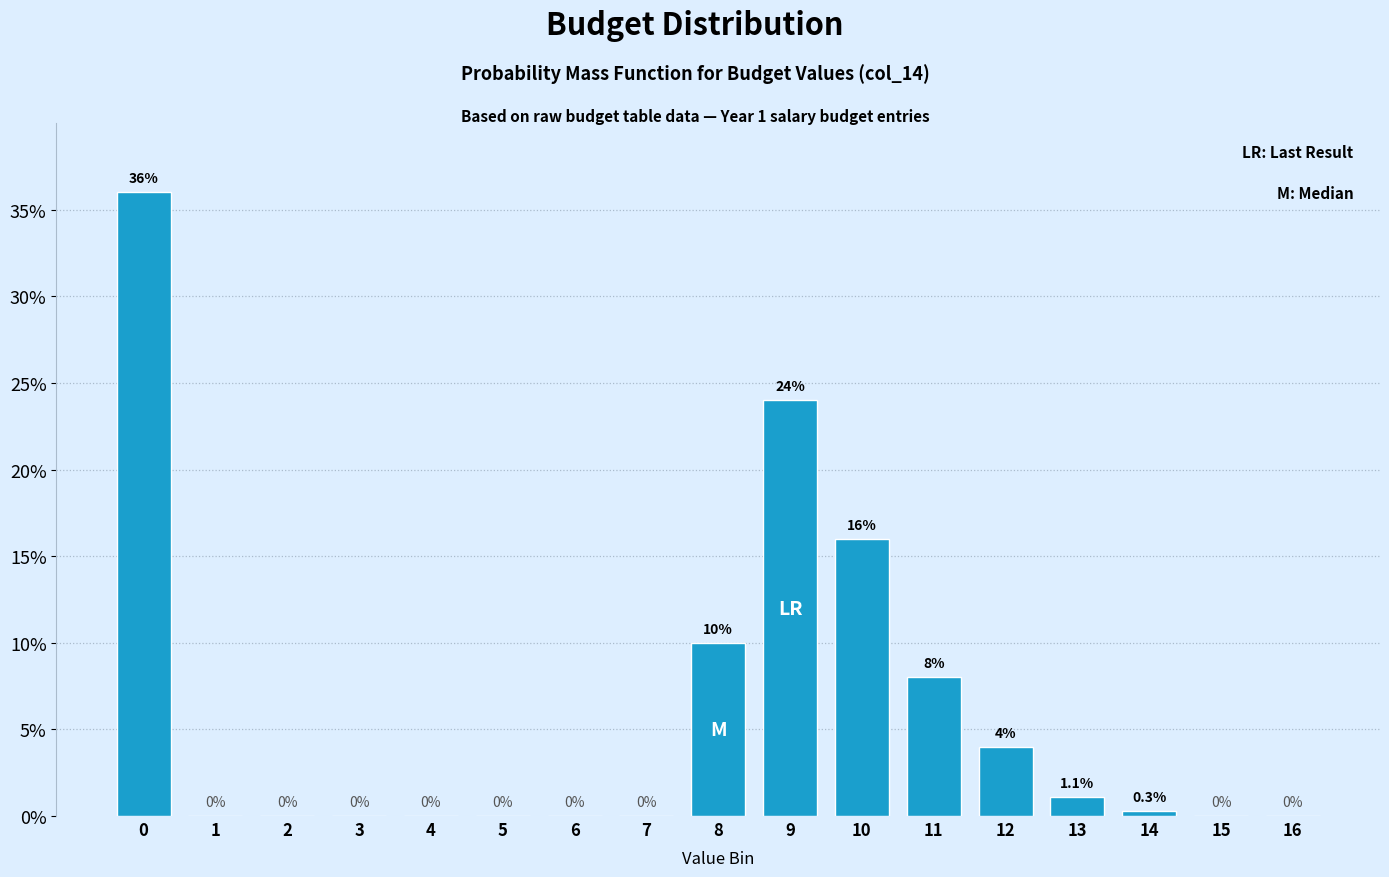

Reading left to right, extract all data points from this chart.

0=36.0	1=0.0	2=0.0	3=0.0	4=0.0	5=0.0	6=0.0	7=0.0	8=10.0	9=24.0	10=16.0	11=8.0	12=4.0	13=1.1	14=0.3	15=0.0	16=0.0